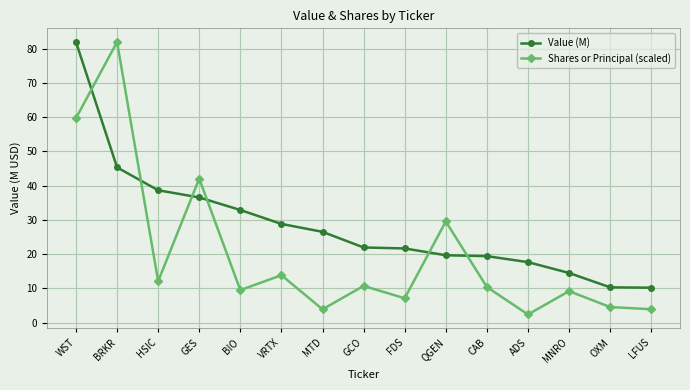

Rank the series at WST from lowest to highest value.

Shares or Principal (scaled), Value (M)